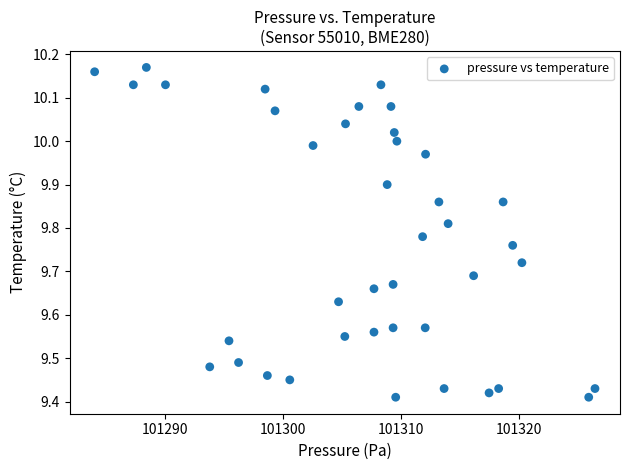

What is the range of X values (max minus min)?

42.4